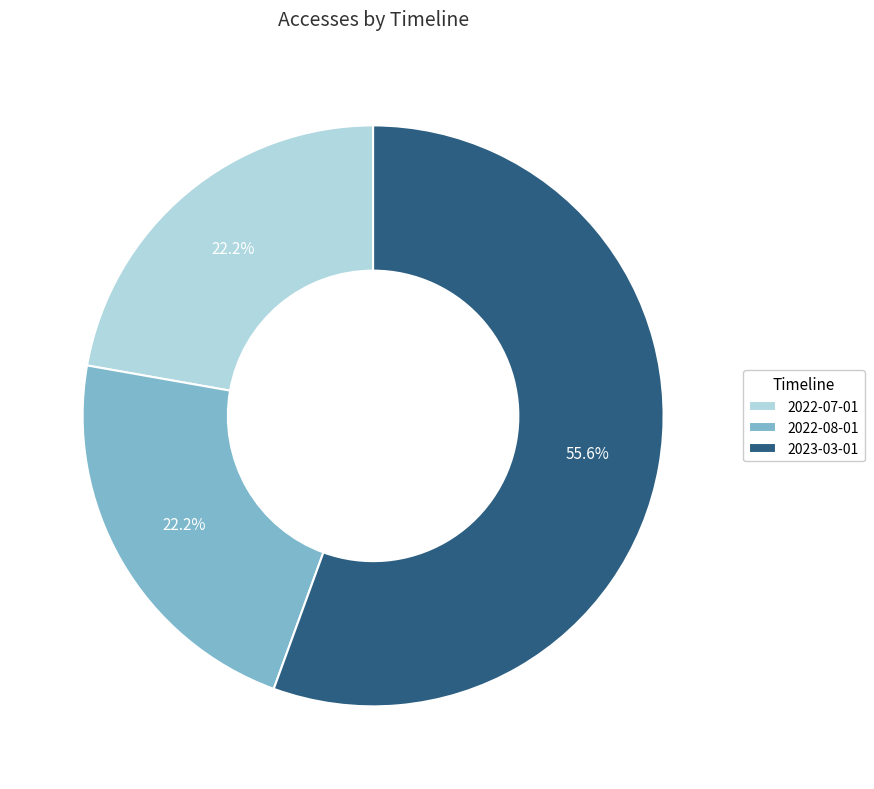

Which category accounts for the majority?

2023-03-01